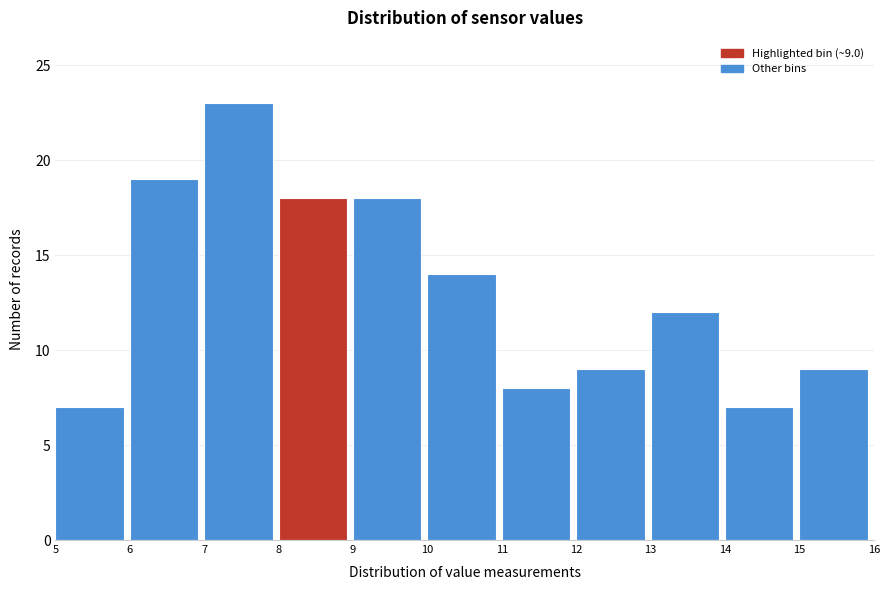

Over which range of the x-axis is the bar tallest?

7 to 8